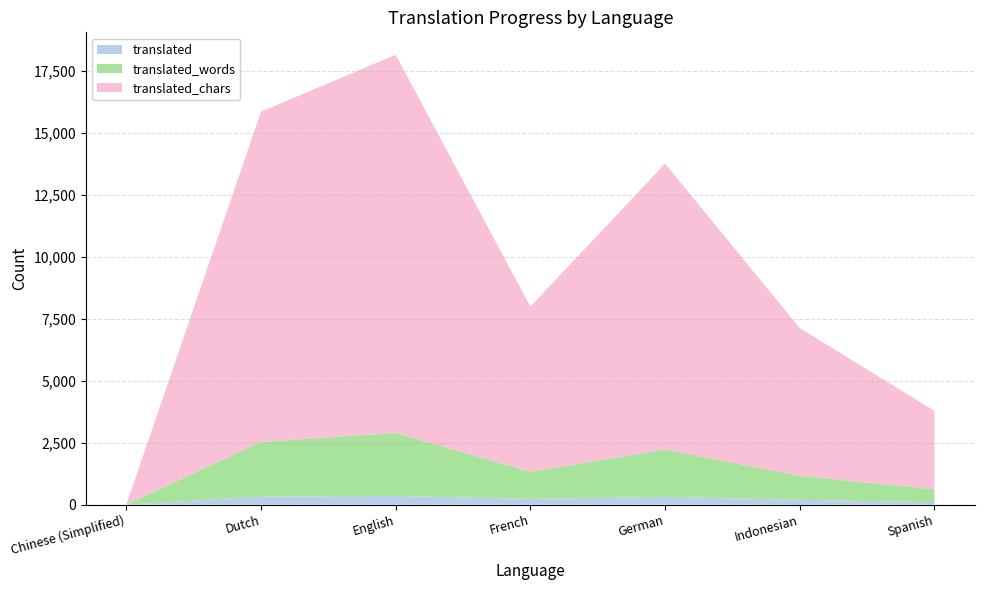

Reading left to right, what are all the values shown in this chart?

translated: Chinese (Simplified)=0	Dutch=325	English=352	French=233	German=314	Indonesian=195	Spanish=104
translated_words: Chinese (Simplified)=0	Dutch=2208	English=2542	French=1091	German=1911	Indonesian=970	Spanish=514
translated_chars: Chinese (Simplified)=0	Dutch=13319	English=15251	French=6664	German=11529	Indonesian=5959	Spanish=3165